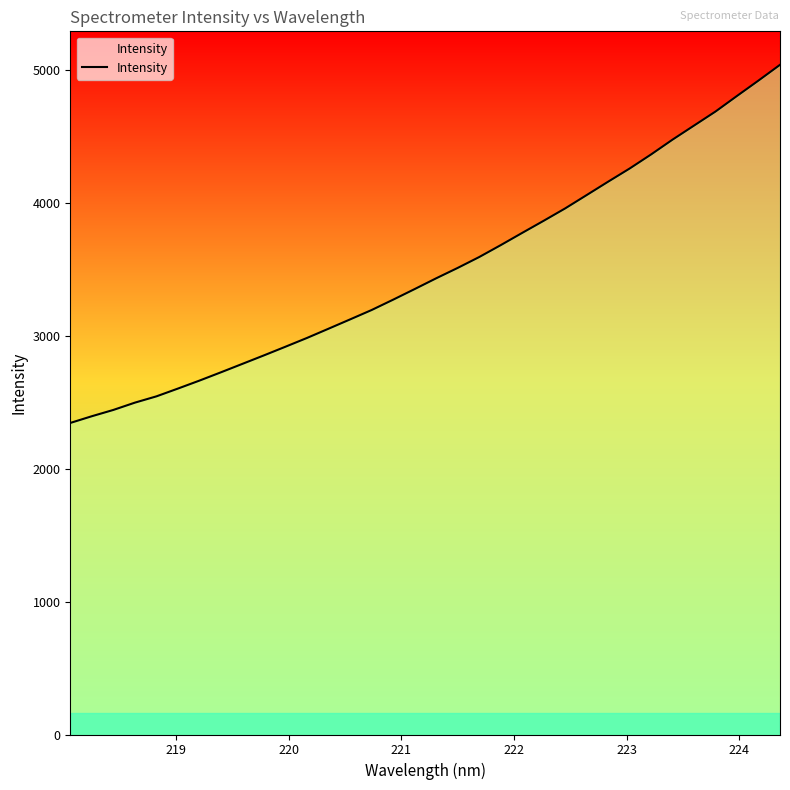

Reading left to right, what are all the values shown in this chart?

2343.5	2394.0	2441.3	2496.2	2543.4	2602.1	2662.1	2724.6	2788.2	2852.0	2917.1	2983.1	3052.5	3122.3	3192.9	3270.7	3350.4	3431.4	3509.5	3591.2	3680.7	3772.8	3864.0	3957.1	4057.4	4158.2	4257.2	4363.3	4474.9	4580.5	4686.2	4803.4	4919.1	5037.3